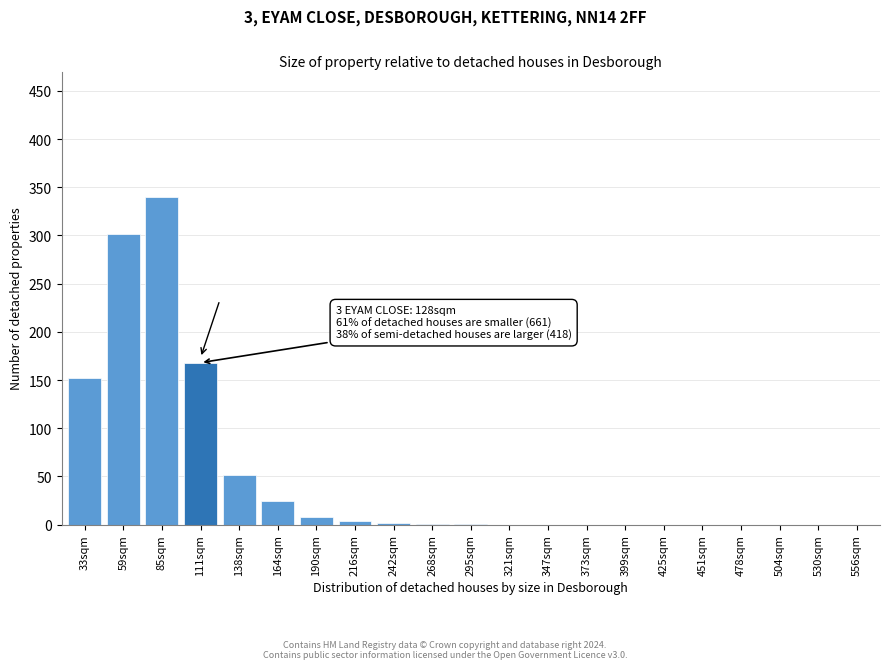

What is the sum of all values?

1052